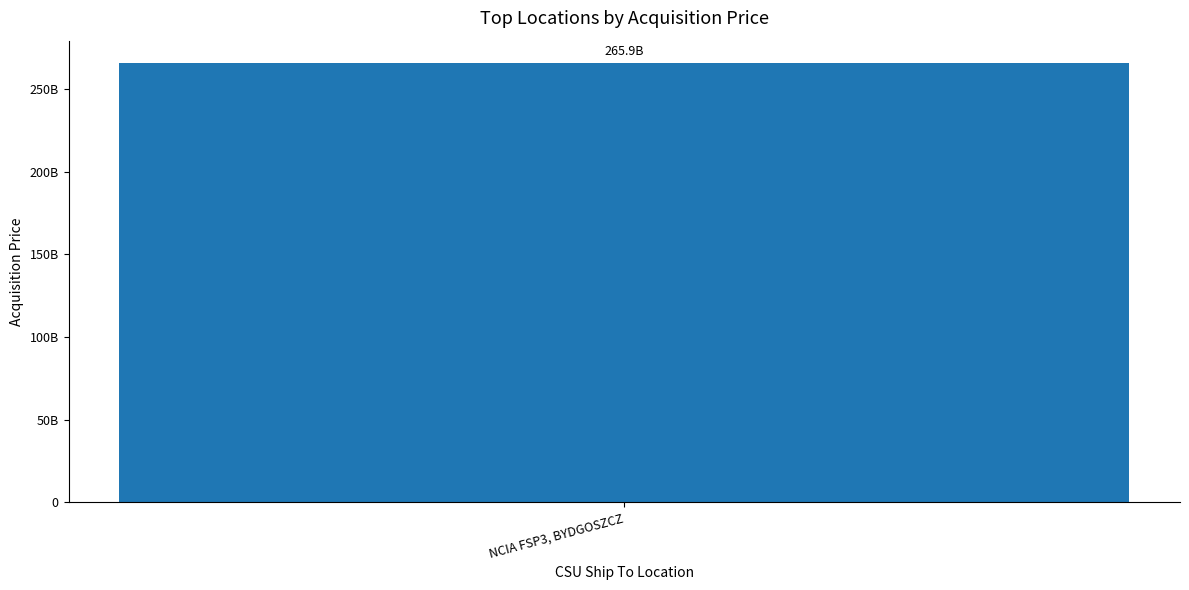

Does the chart contain any negative values?

No